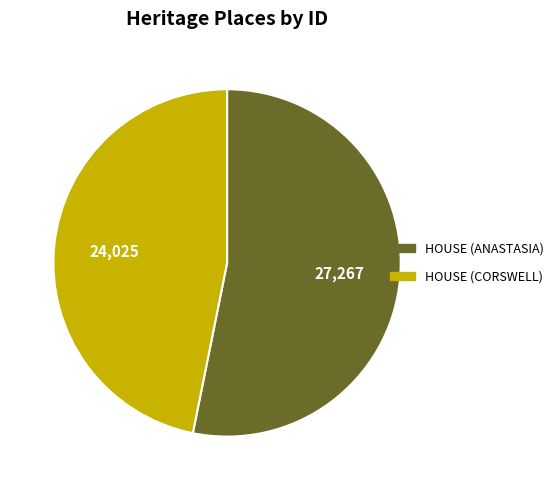

True or false: HOUSE (CORSWELL) accounts for 59% of the total.

False